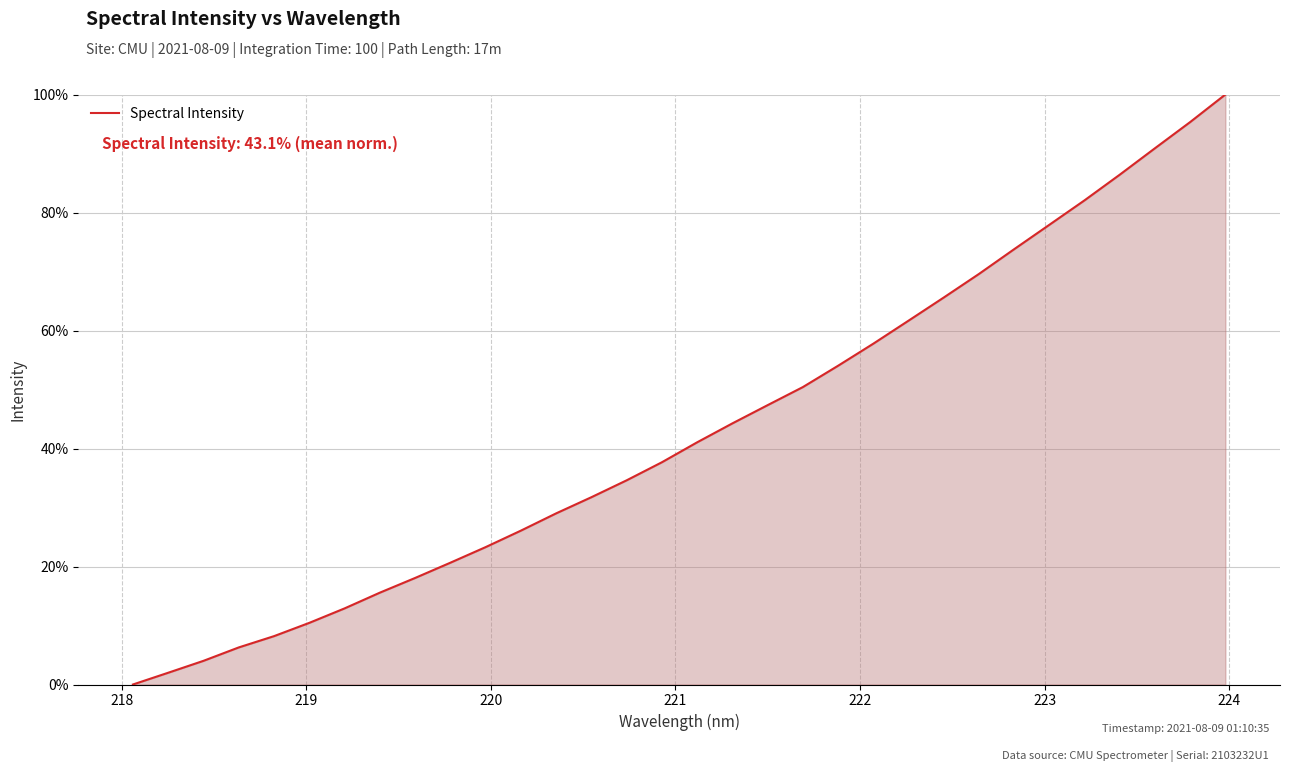

Does the chart display data point markers on the line(s)?

No